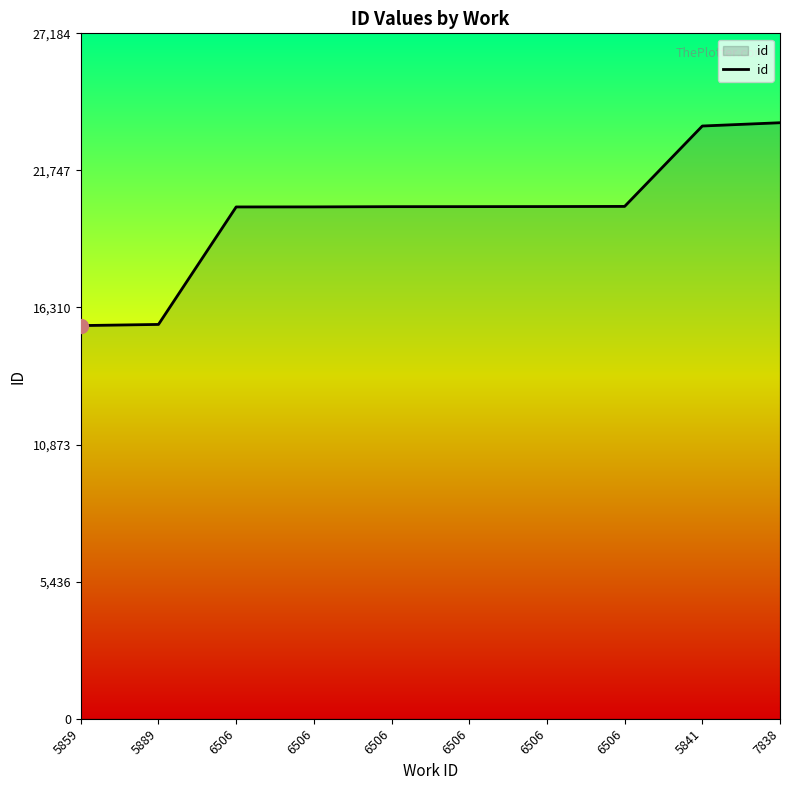

Does the chart have visible grid lines?

No